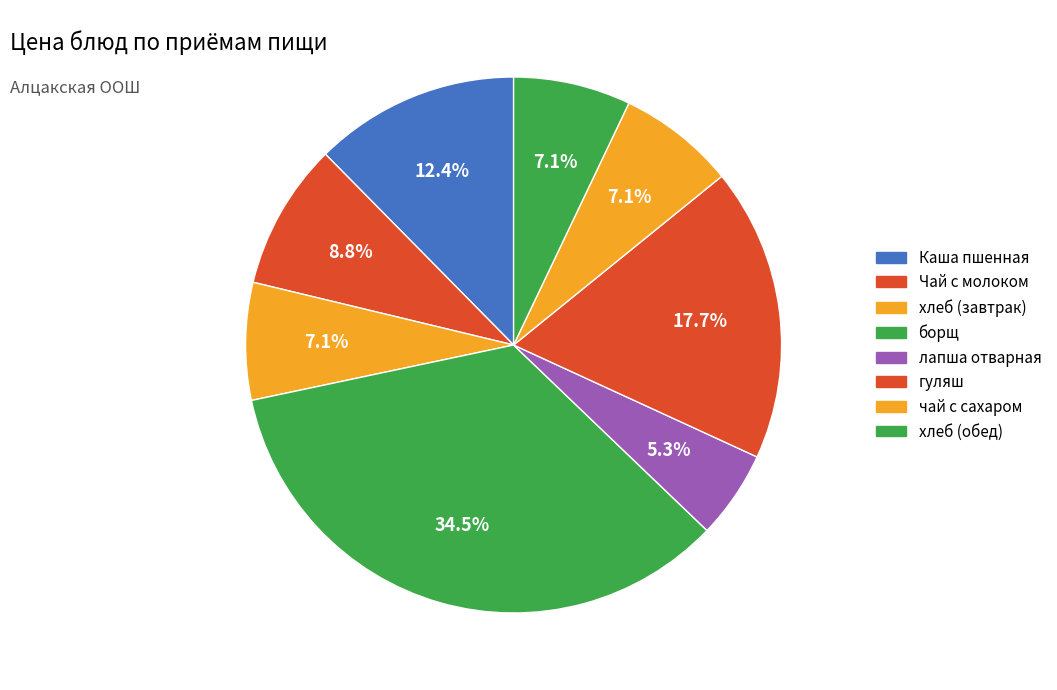

How many segments does this pie chart have?

8